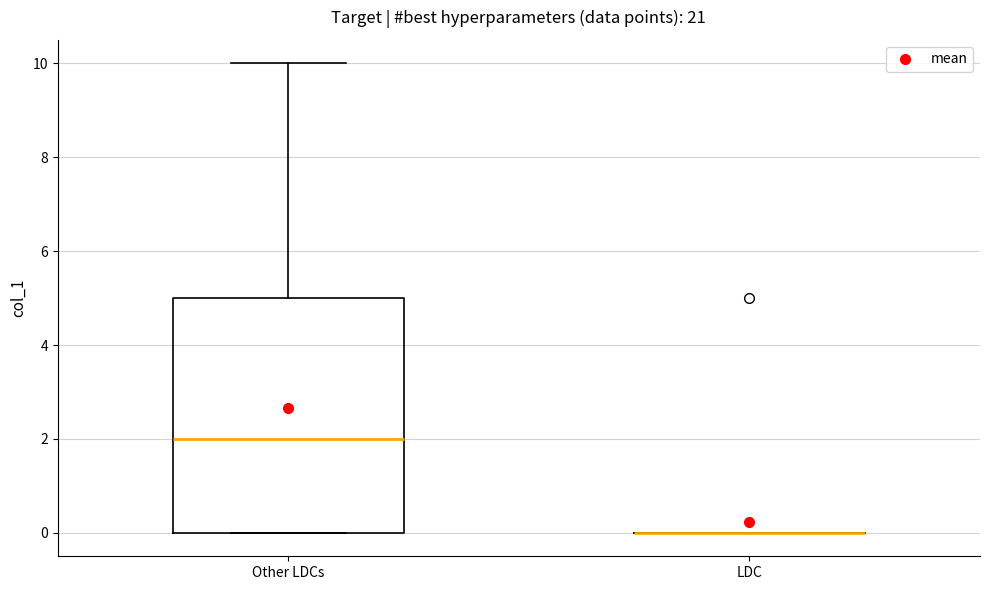

Where does the median line of the box for Other LDCs sit on the y-axis? The values are not printed on the chart, so give them approximately, as read against the axis.

2